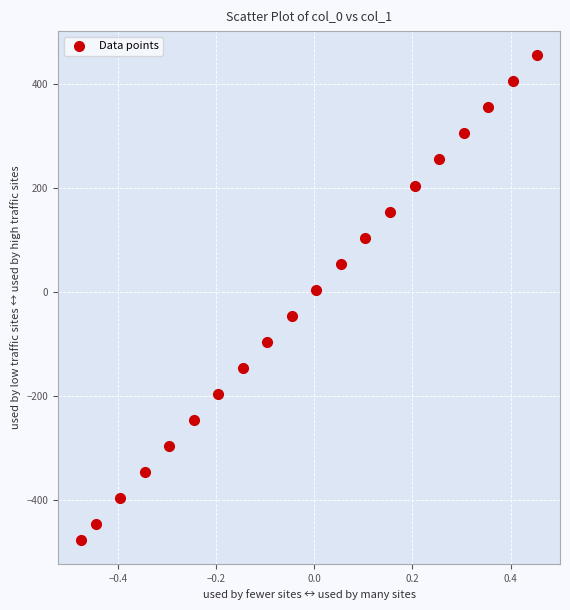

What is the range of X values (max minus min)?

0.9